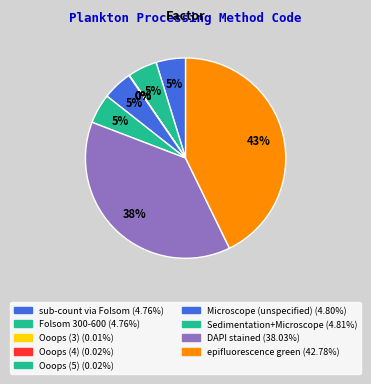

How many slices are in this pie chart?

9